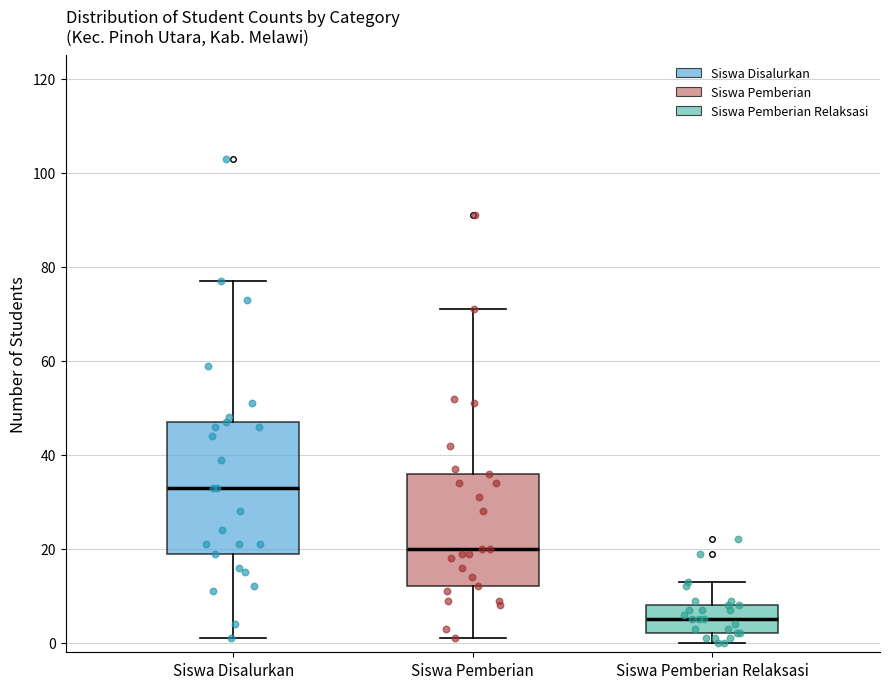

Reading left to right, transcribe this box plot: for each box, give where its median line is, the range the box spans, and where its two whiskers end, as read against the y-axis. The values are not printed on the chart, so give them approximately, as read against the axis.

Siswa Disalurkan: median 34, box 20 to 48, whiskers 2 to 78
Siswa Pemberian: median 20, box 12 to 36, whiskers 2 to 72
Siswa Pemberian Relaksasi: median 6, box 2 to 8, whiskers 0 to 14